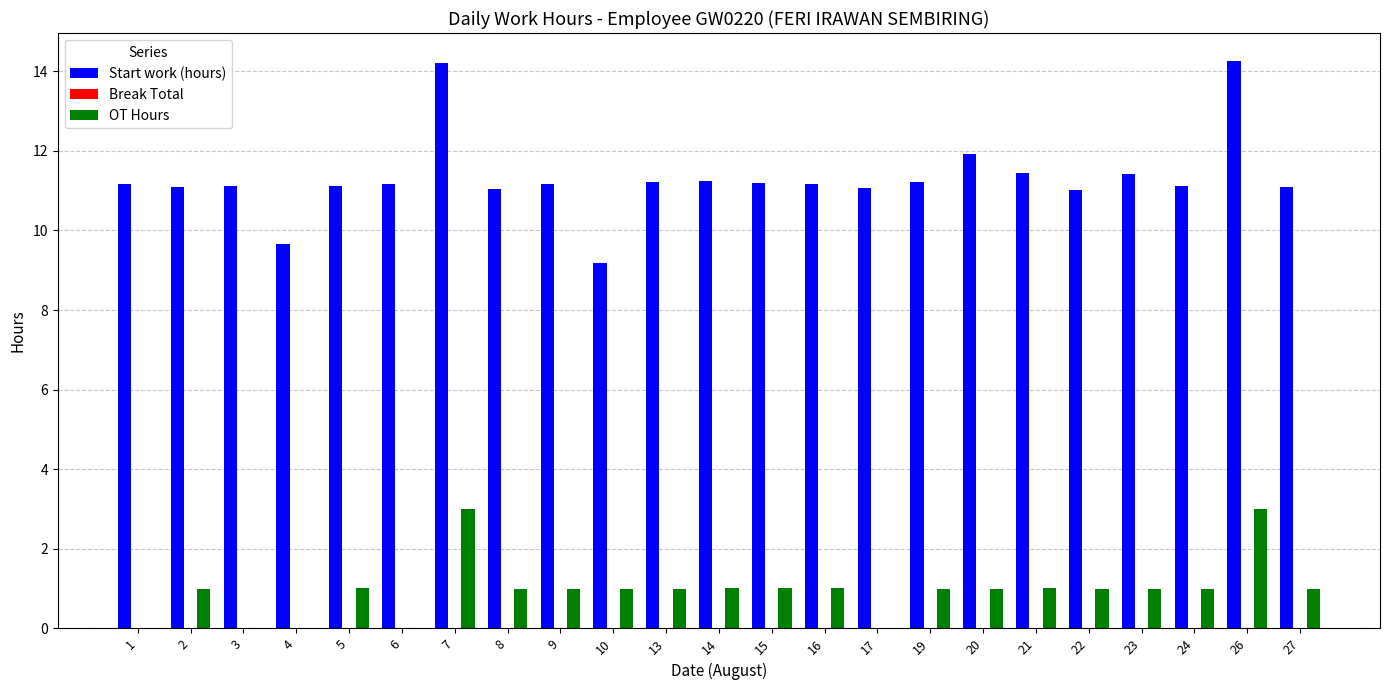

What is the approximate value of Start work (hours) at 8?

11.1